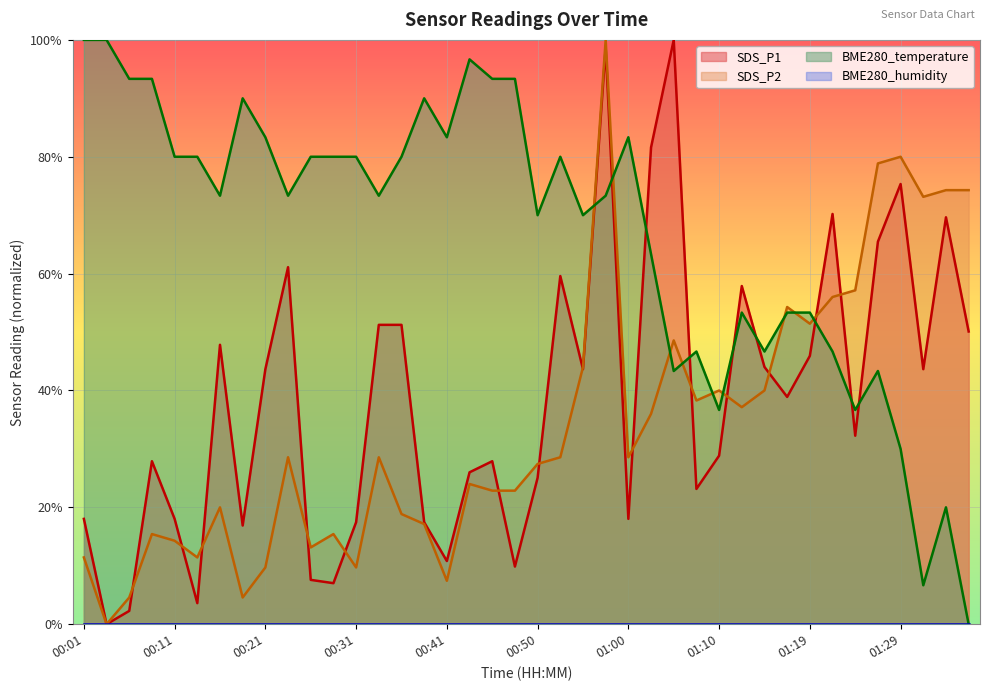

Which series changed the most between 00:04 and 01:34?

BME280_temperature